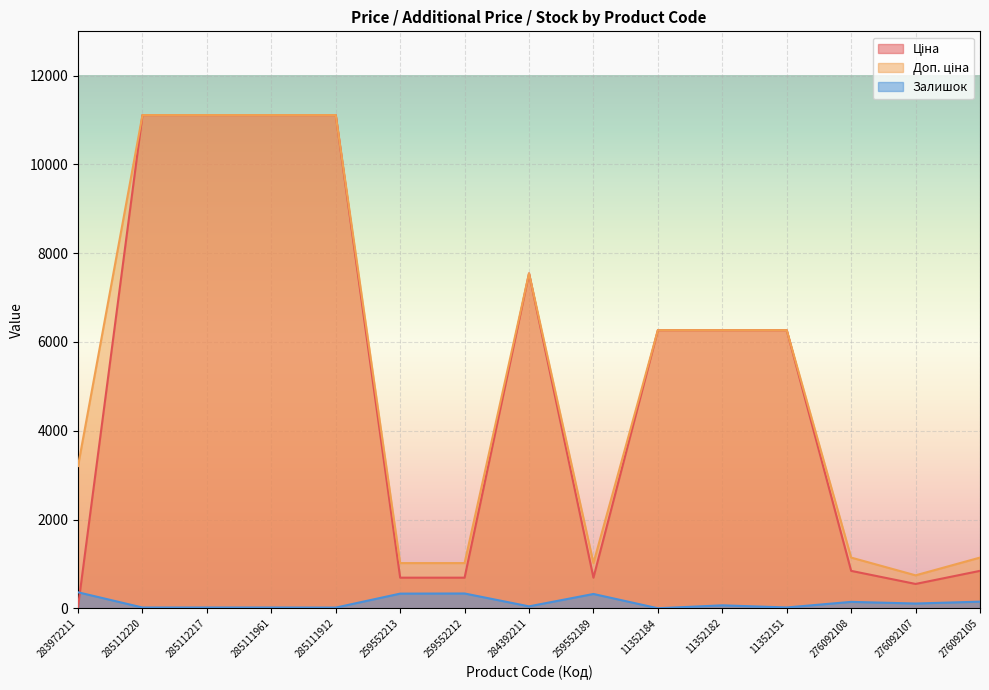

What is the value of the Доп. ціна point at the 11th from the left?

6266.7